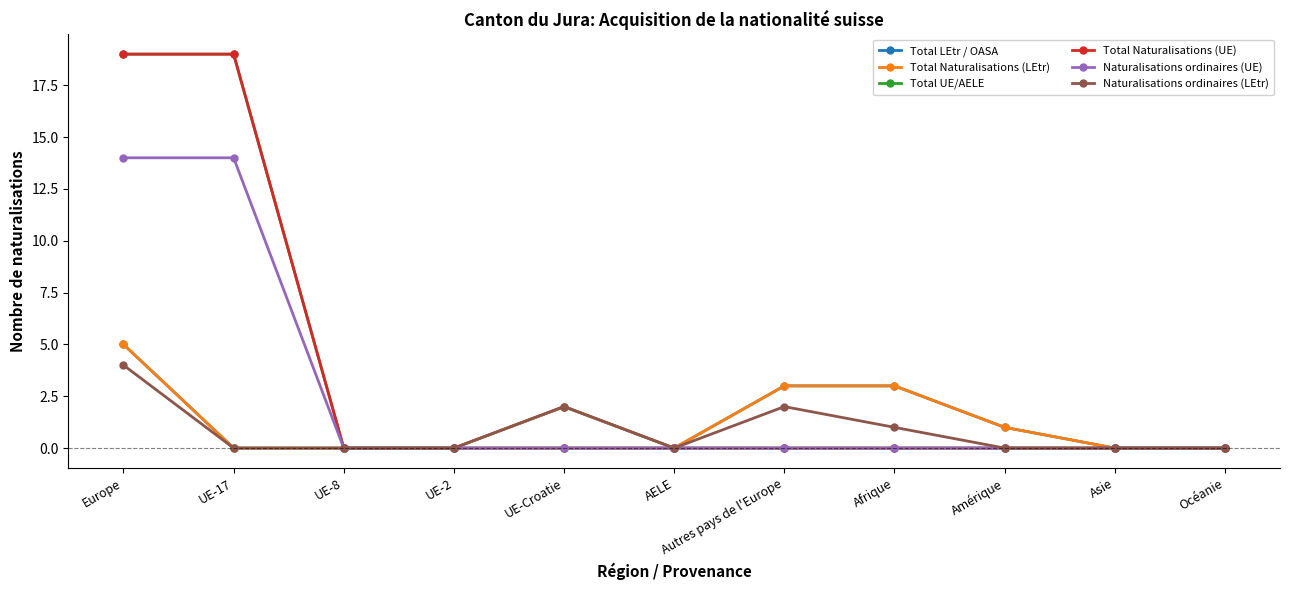

What is the difference between the maximum and second lowest values in the Total LEtr / OASA series?

5